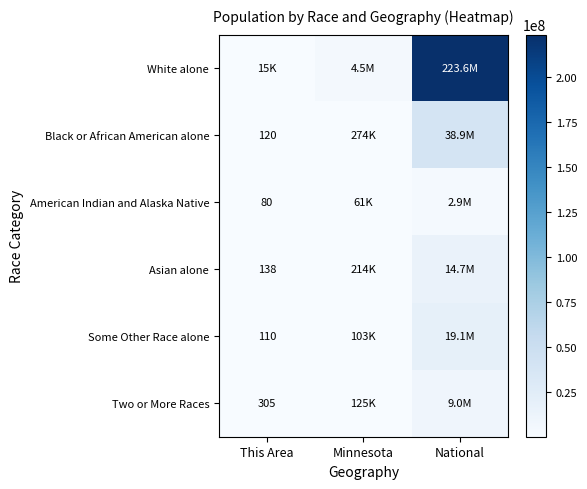

Which has a higher value, Minnesota or National?

National